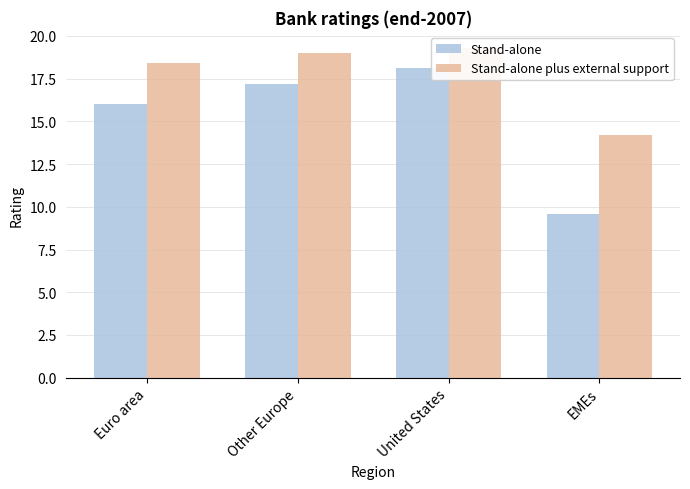

What is the difference between the maximum and minimum values in the Stand-alone plus external support series?

5.1